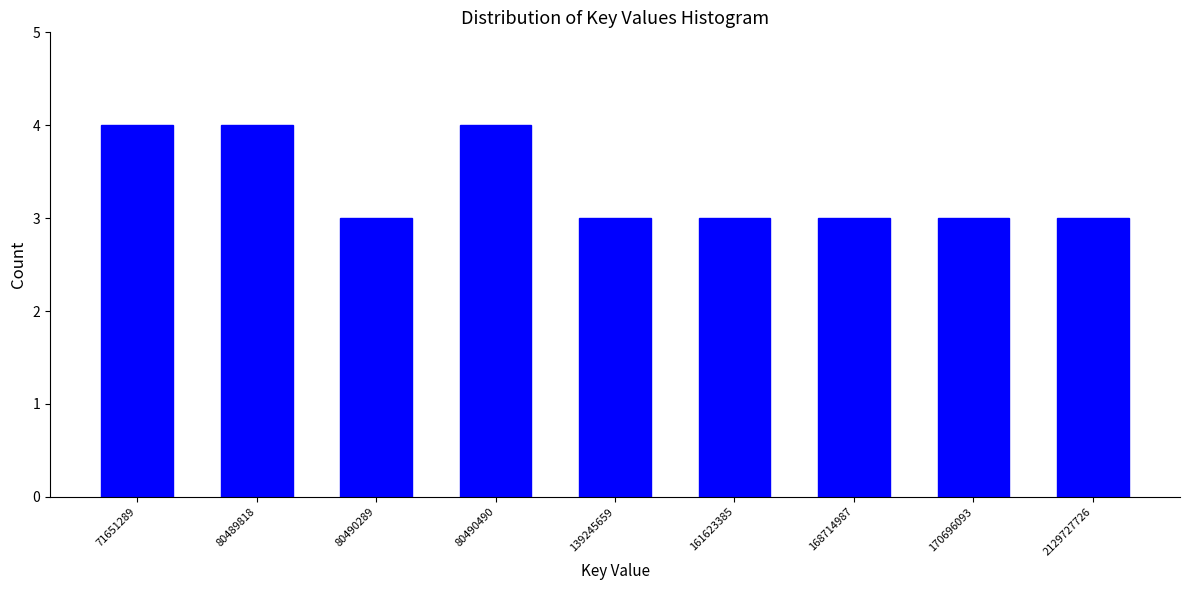

Reading right to left, list all the values displayed in this chart.

2129727726=3	170696093=3	168714987=3	161623385=3	139245659=3	80490490=4	80490289=3	80489818=4	71651289=4